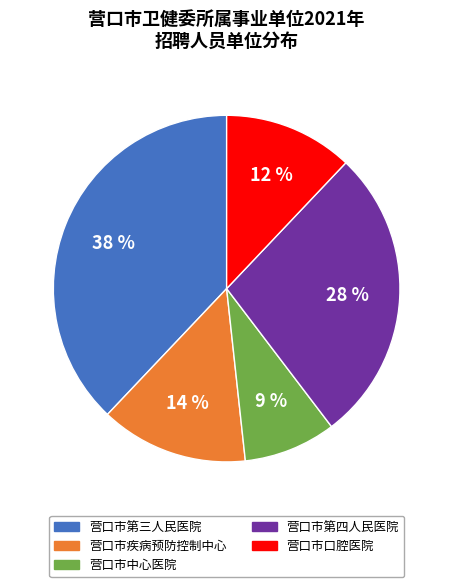

To the nearest percent, what portion does 营口市第三人民医院 represent?

38%